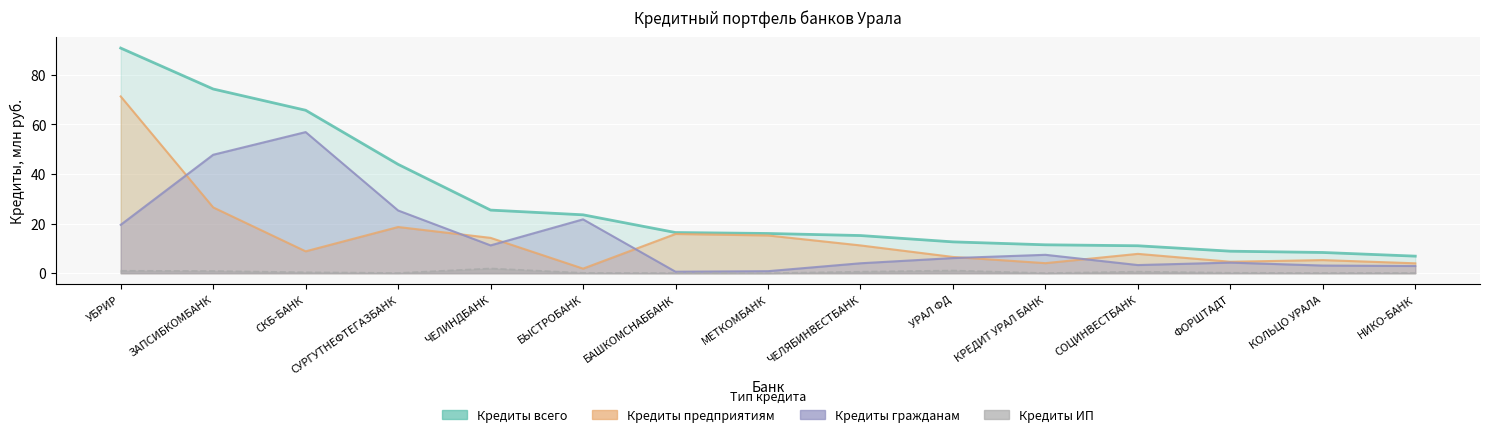

Reading left to right, what are all the values shown in this chart?

Кредиты всего: УБРИР=90.7	ЗАПСИБКОМБАНК=74.2	СКБ-БАНК=65.7	СУРГУТНЕФТЕГАЗБАНК=43.9	ЧЕЛИНДБАНК=25.4	БЫСТРОБАНК=23.5	БАШКОМСНАББАНК=16.4	МЕТКОМБАНК=16.0	ЧЕЛЯБИНВЕСТБАНК=15.2	УРАЛ ФД=12.6	КРЕДИТ УРАЛ БАНК=11.4	СОЦИНВЕСТБАНК=11.0	ФОРШТАДТ=8.9	КОЛЬЦО УРАЛА=8.3	НИКО-БАНК=6.9
Кредиты предприятиям: УБРИР=71.2	ЗАПСИБКОМБАНК=26.5	СКБ-БАНК=8.8	СУРГУТНЕФТЕГАЗБАНК=18.6	ЧЕЛИНДБАНК=14.2	БЫСТРОБАНК=1.8	БАШКОМСНАББАНК=15.8	МЕТКОМБАНК=15.2	ЧЕЛЯБИНВЕСТБАНК=11.2	УРАЛ ФД=6.5	КРЕДИТ УРАЛ БАНК=4.0	СОЦИНВЕСТБАНК=7.8	ФОРШТАДТ=4.6	КОЛЬЦО УРАЛА=5.3	НИКО-БАНК=4.0
Кредиты гражданам: УБРИР=19.5	ЗАПСИБКОМБАНК=47.7	СКБ-БАНК=56.9	СУРГУТНЕФТЕГАЗБАНК=25.3	ЧЕЛИНДБАНК=11.2	БЫСТРОБАНК=21.7	БАШКОМСНАББАНК=0.6	МЕТКОМБАНК=0.8	ЧЕЛЯБИНВЕСТБАНК=4.0	УРАЛ ФД=6.1	КРЕДИТ УРАЛ БАНК=7.4	СОЦИНВЕСТБАНК=3.3	ФОРШТАДТ=4.3	КОЛЬЦО УРАЛА=3.1	НИКО-БАНК=2.9
Кредиты ИП: УБРИР=1.0	ЗАПСИБКОМБАНК=0.9	СКБ-БАНК=0.4	СУРГУТНЕФТЕГАЗБАНК=0.1	ЧЕЛИНДБАНК=1.9	БЫСТРОБАНК=0.1	БАШКОМСНАББАНК=0.0	МЕТКОМБАНК=0.0	ЧЕЛЯБИНВЕСТБАНК=0.6	УРАЛ ФД=1.1	КРЕДИТ УРАЛ БАНК=0.0	СОЦИНВЕСТБАНК=0.6	ФОРШТАДТ=0.2	КОЛЬЦО УРАЛА=0.1	НИКО-БАНК=0.1